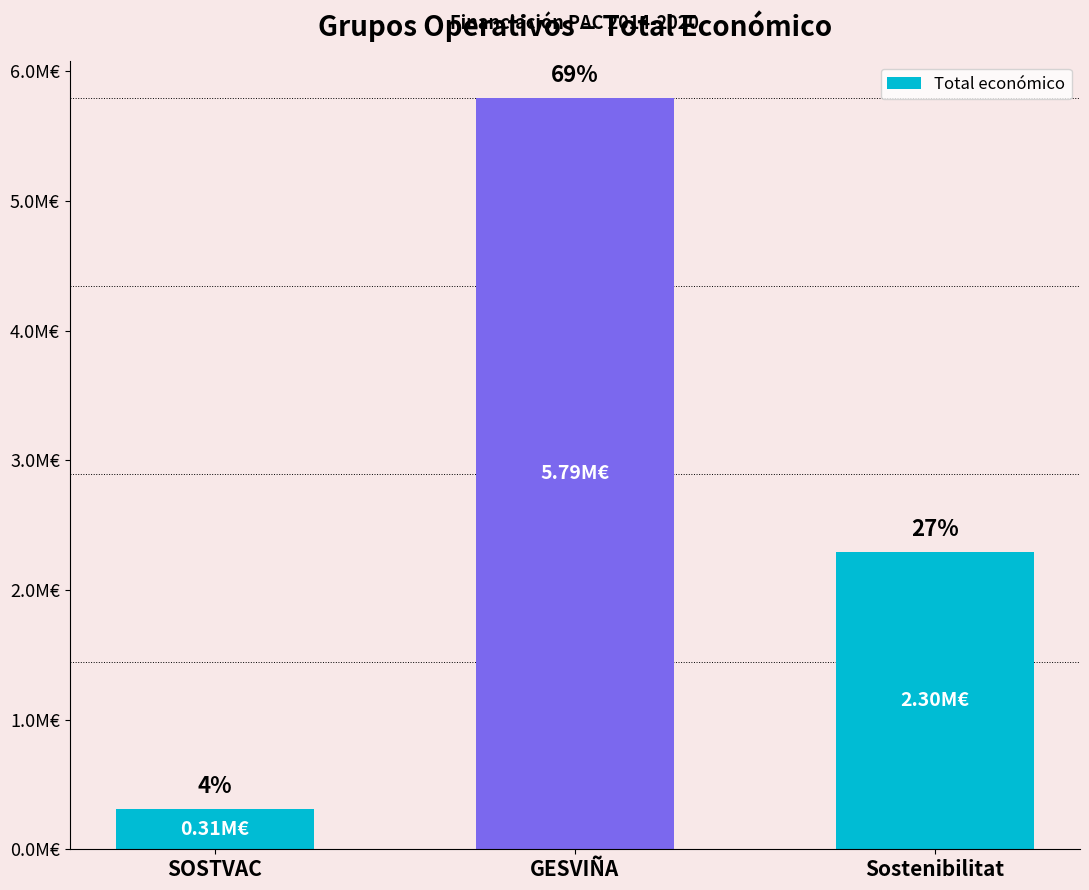

Rank the categories by value from lowest to highest.

SOSTVAC, Sostenibilitat, GESVIÑA